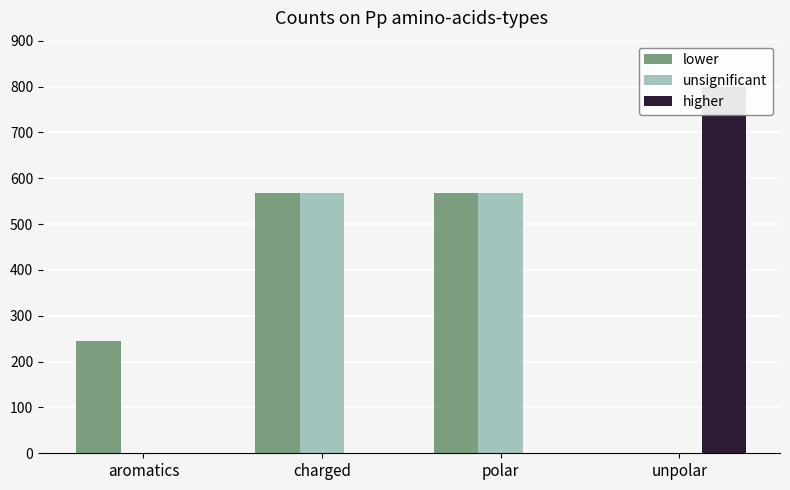

Reading left to right, transcribe all the data shown in this chart.

lower: aromatics=245	charged=568	polar=568	unpolar=0
unsignificant: aromatics=0	charged=568	polar=568	unpolar=0
higher: aromatics=0	charged=0	polar=0	unpolar=800